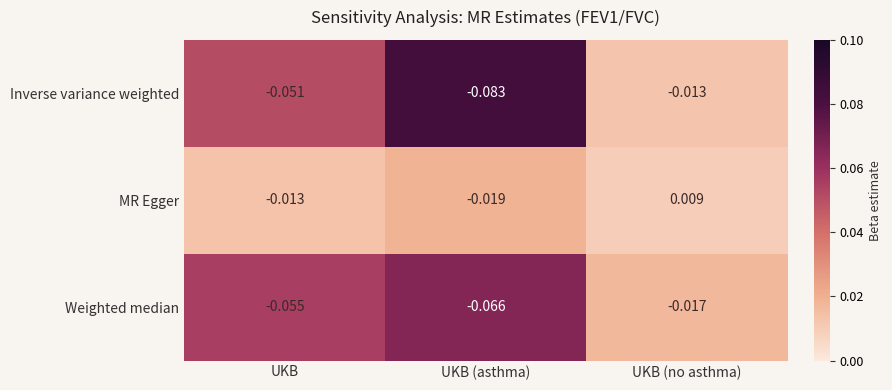

Rank the series at UKB from lowest to highest value.

Weighted median, Inverse variance weighted, MR Egger